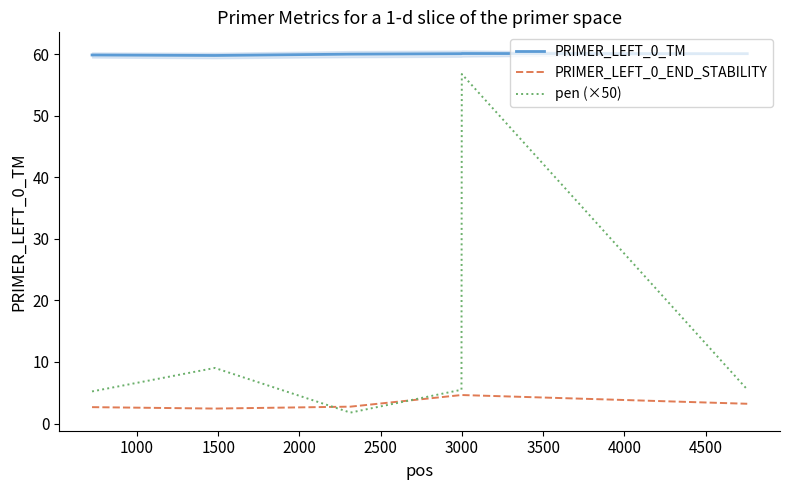

How many times do pen (×50) and PRIMER_LEFT_0_END_STABILITY cross each other?

2